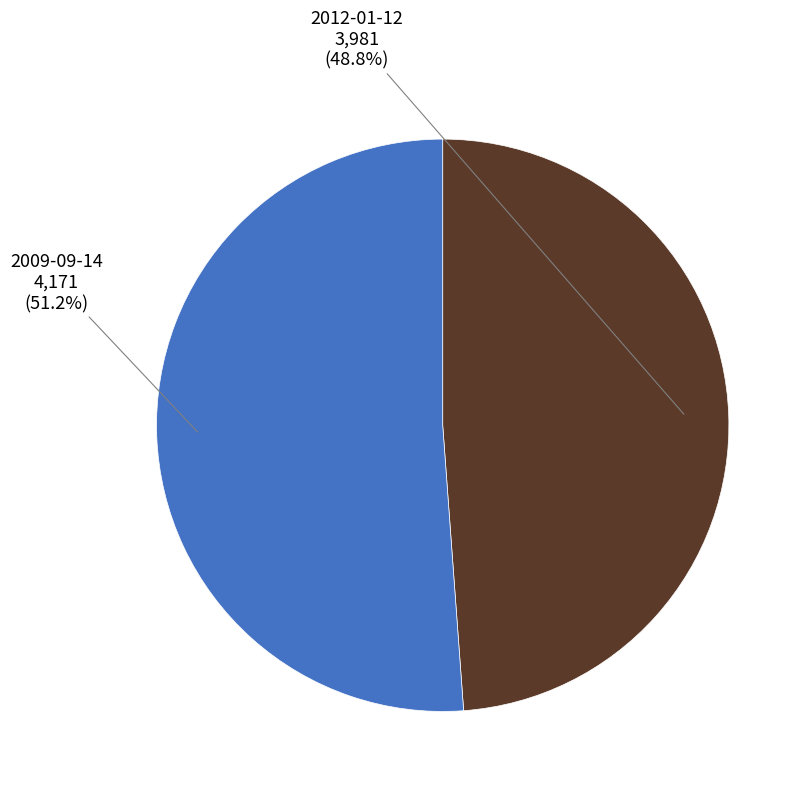

Rank the categories by value from lowest to highest.

2012-01-12, 2009-09-14